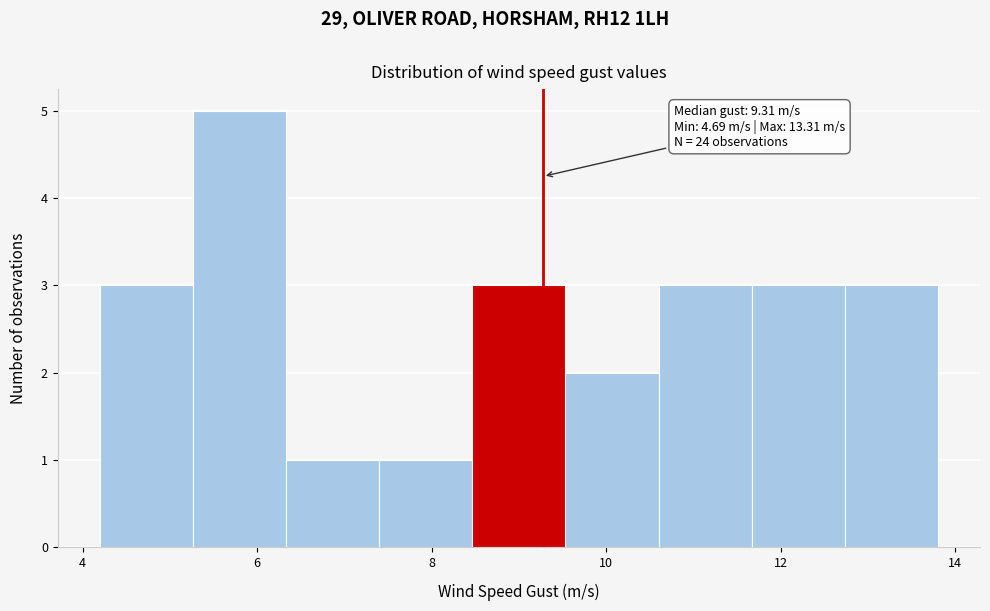

Over which range of the x-axis is the bar tallest?

5.2 to 6.4